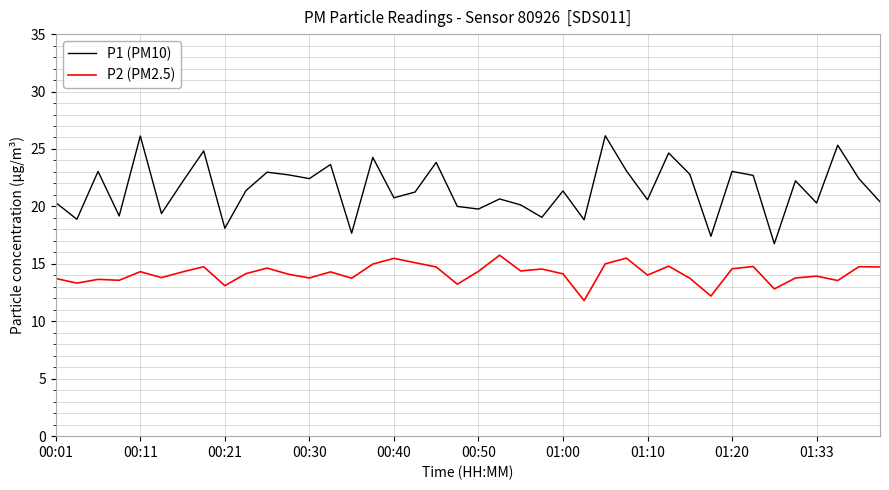

List the series in order of their peak value, lowest first.

P2 (PM2.5), P1 (PM10)